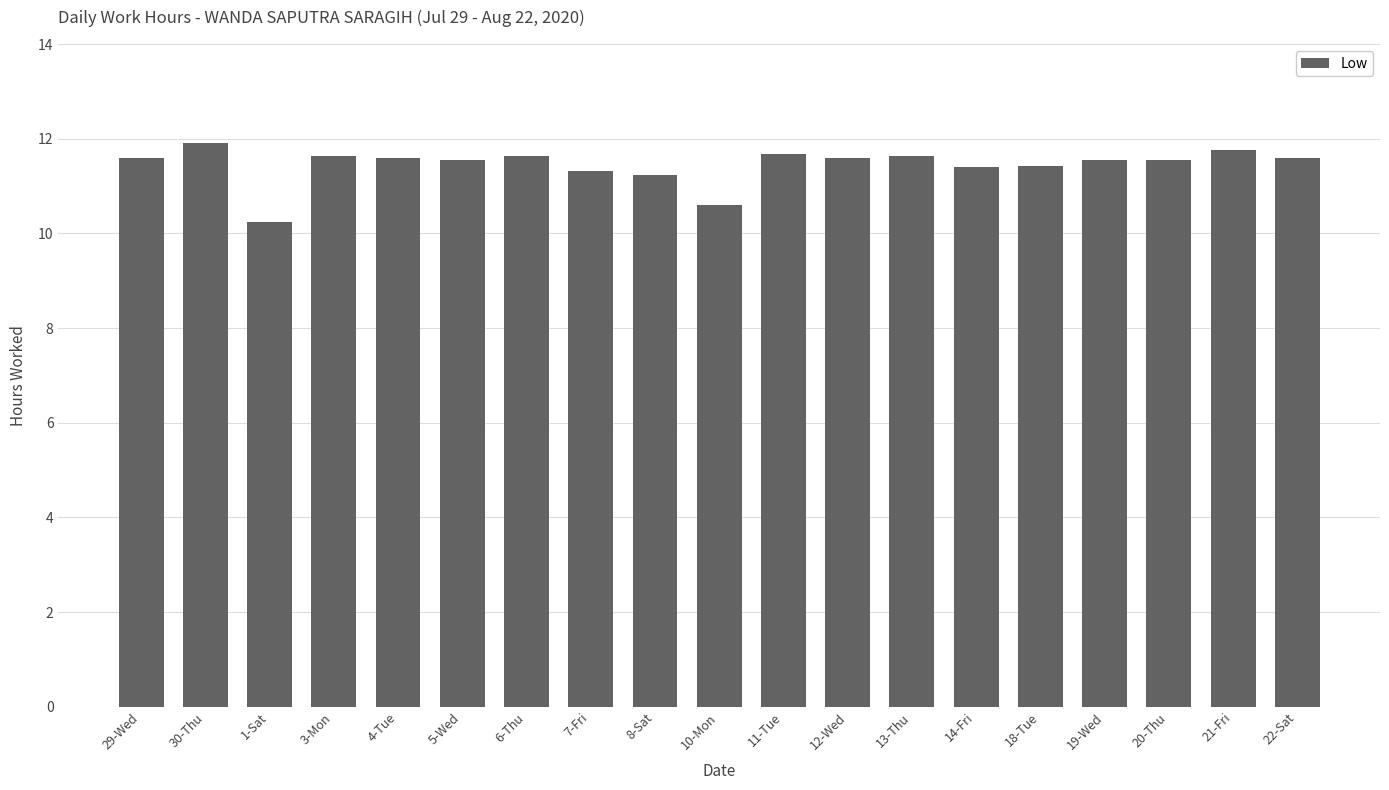

How many series are shown in this chart?

1